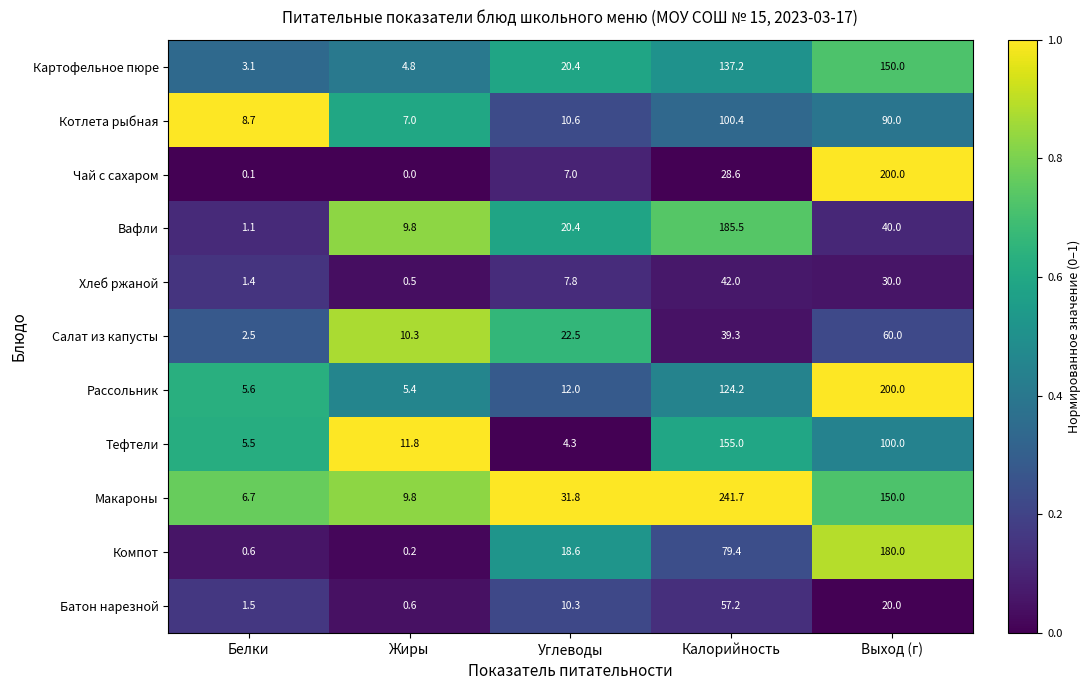

Read the Хлеб ржаной value at Белки.

1.4